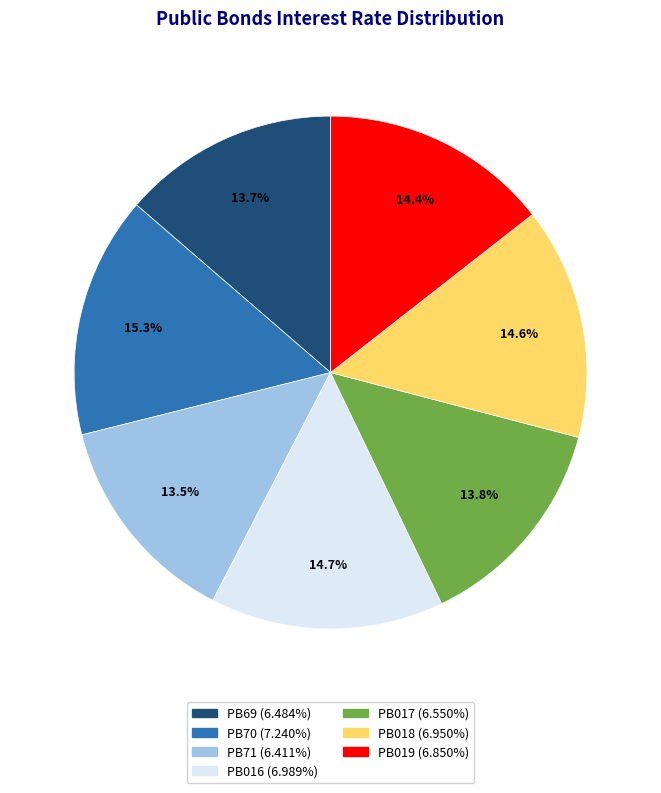

What percentage is NOT represented by PB018?

85.4%